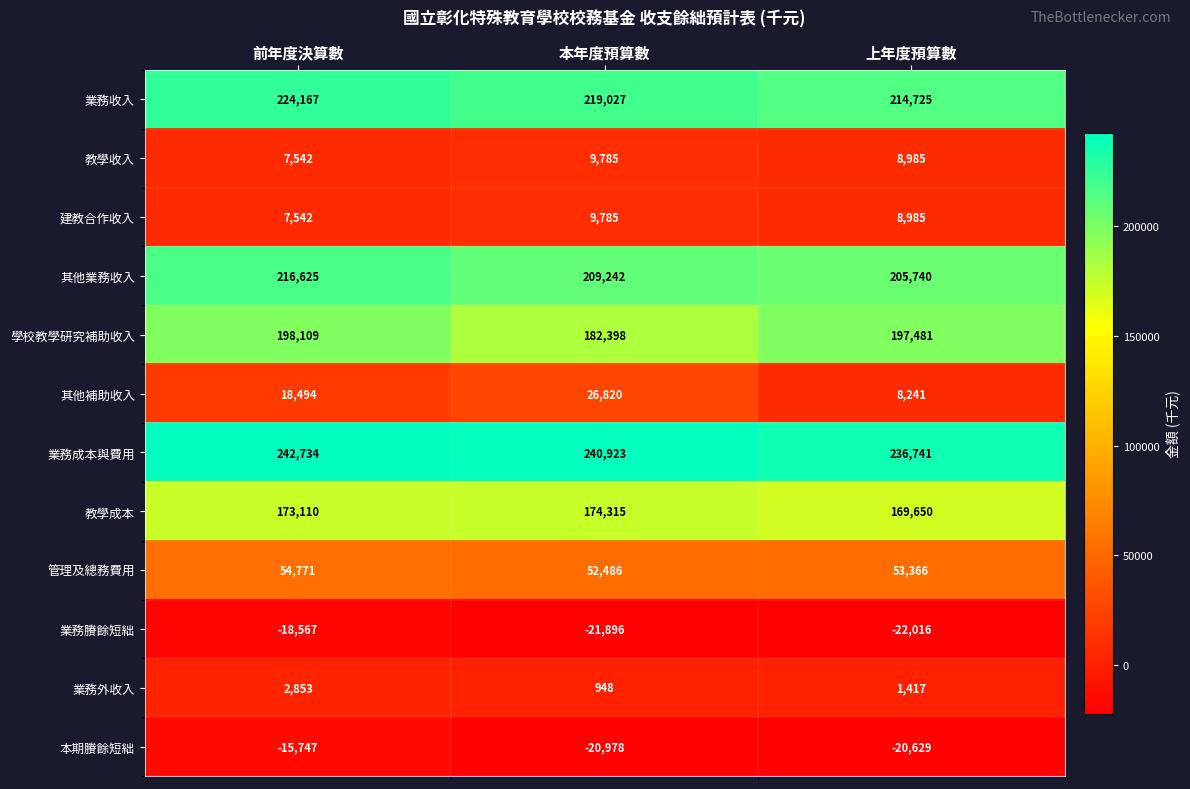

Count the number of data series in this chart.

12